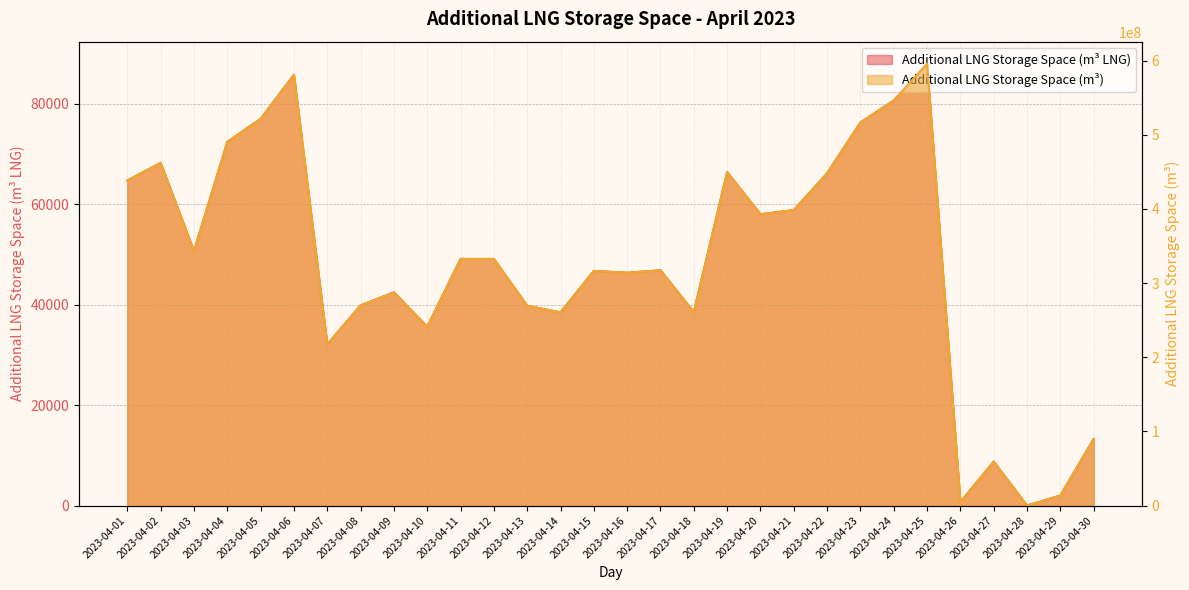

Does the chart display data point markers on the line(s)?

No